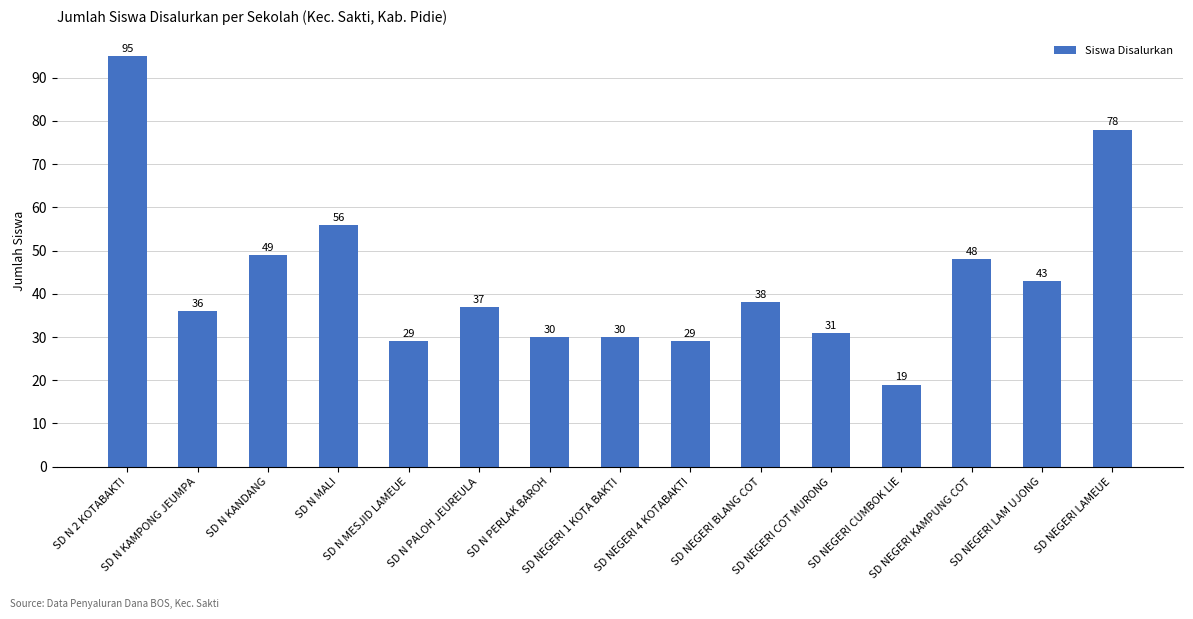

What is the change in value from SD N 2 KOTABAKTI to SD N MALI?

-39